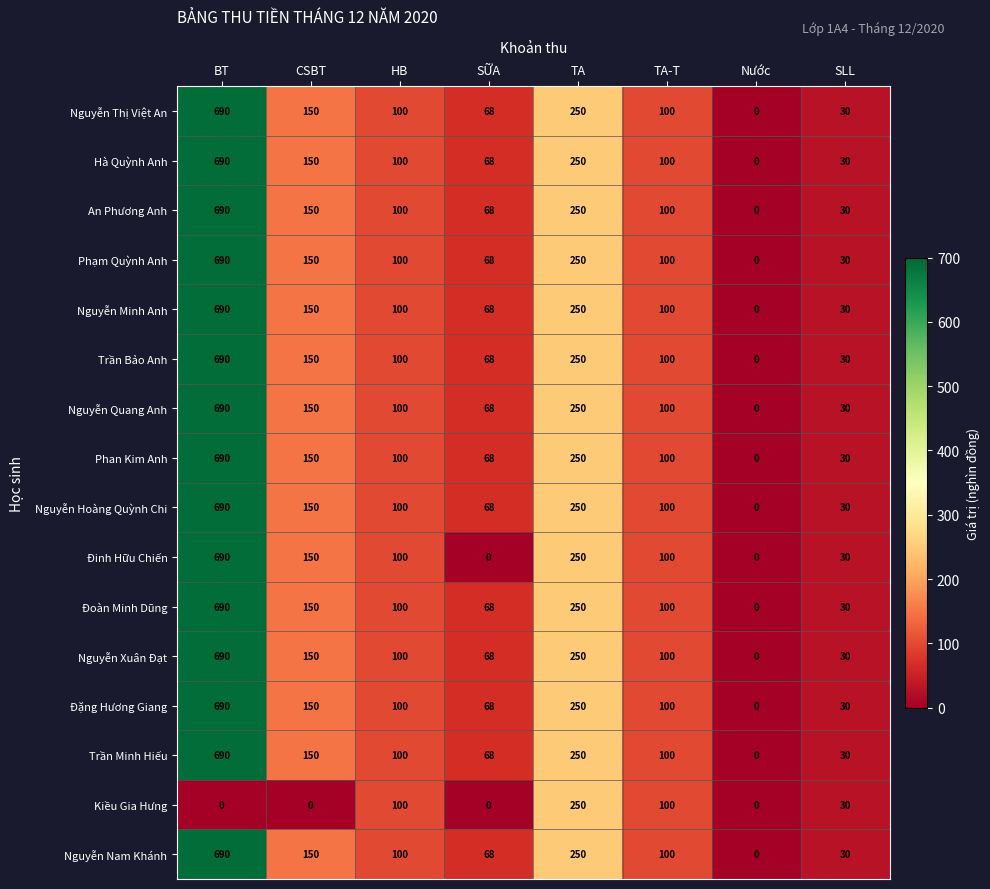

What is the approximate value of Phan Kim Anh at CSBT, to the nearest 10?

150